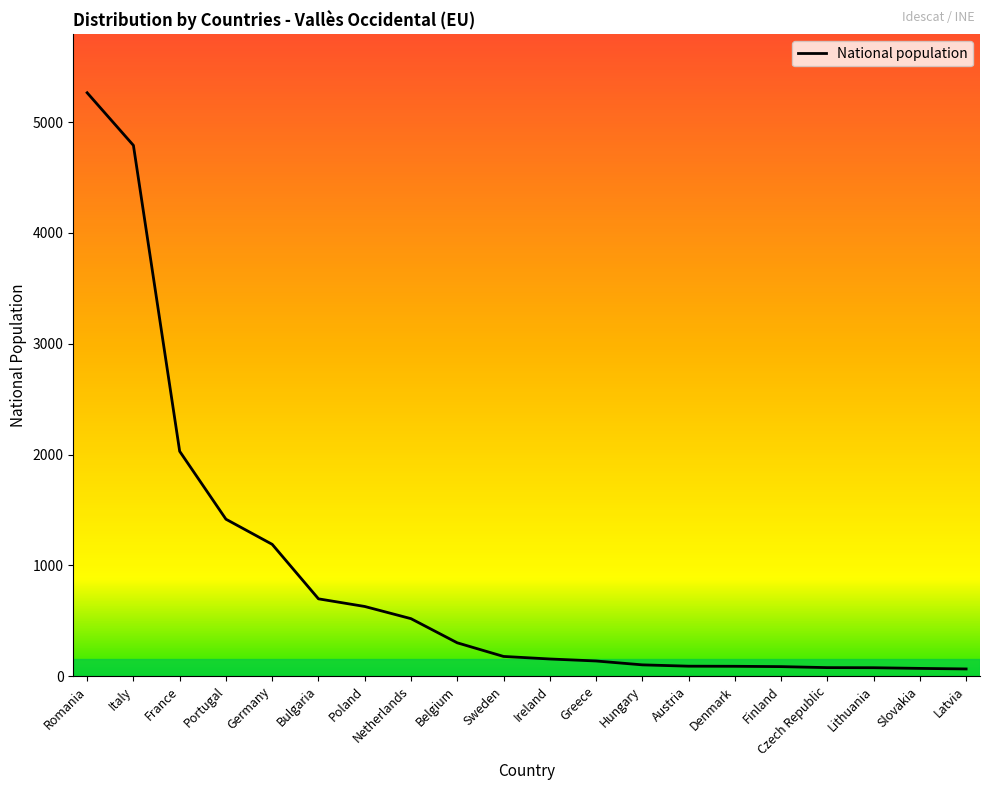

What is the greatest value displayed?

5266